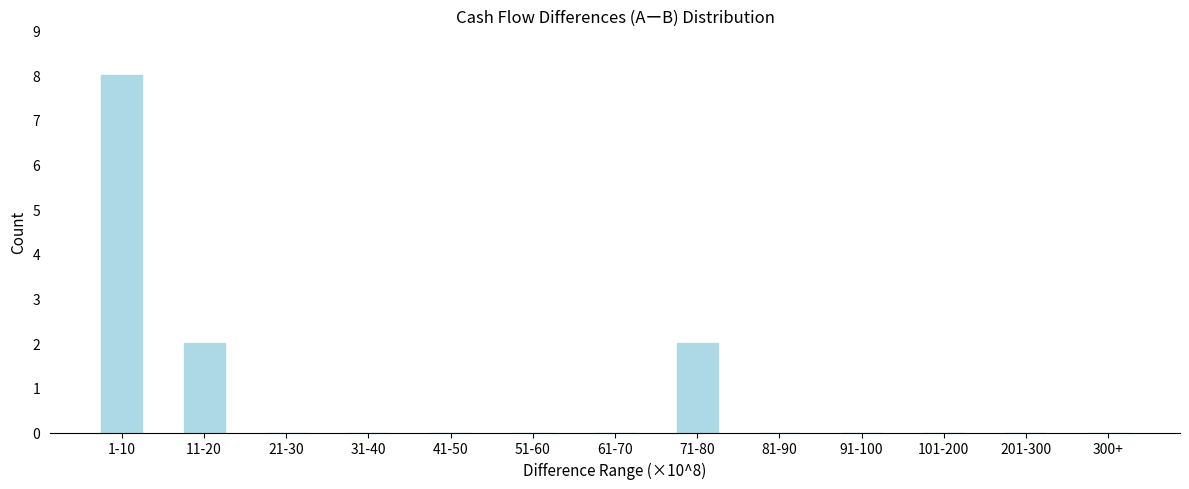

Reading left to right, extract all data points from this chart.

1-10=8	11-20=2	21-30=0	31-40=0	41-50=0	51-60=0	61-70=0	71-80=2	81-90=0	91-100=0	101-200=0	201-300=0	300+=0